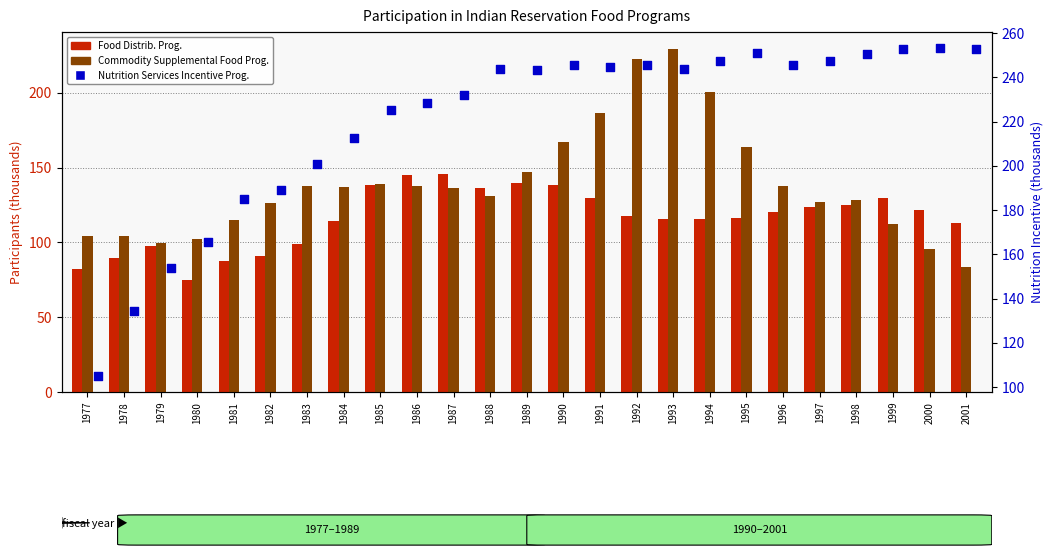

Which series reaches the minimum Y coordinate?

Food Distrib. Prog.